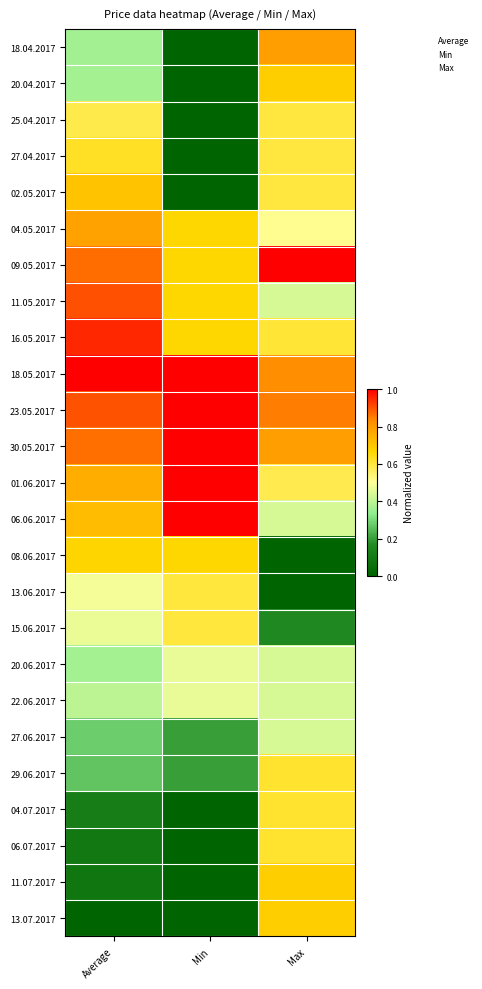

Between Min and Average, which is larger?

Average